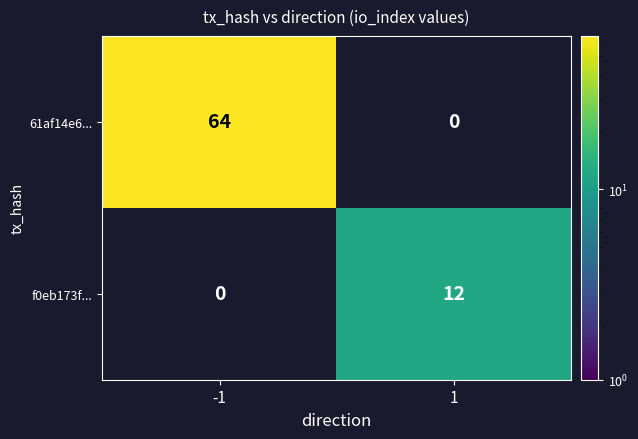

Rank the series by their average value, from highest to lowest.

61af14e6..., f0eb173f...